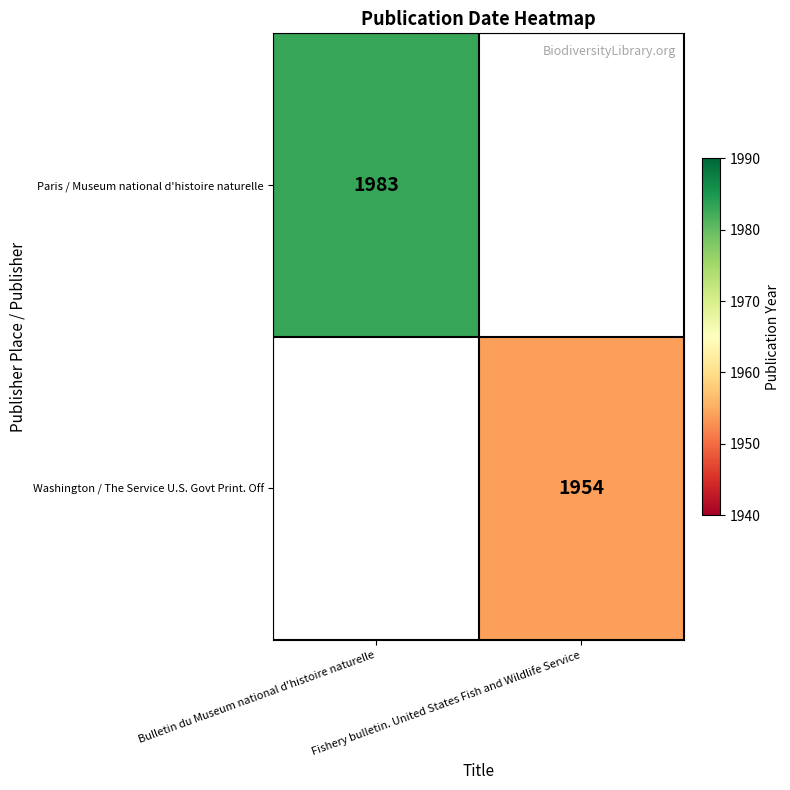

The value of Washington / The Service U.S. Govt Print. Off at Fishery bulletin. United States Fish and Wildlife Service is 934. True or false?

False